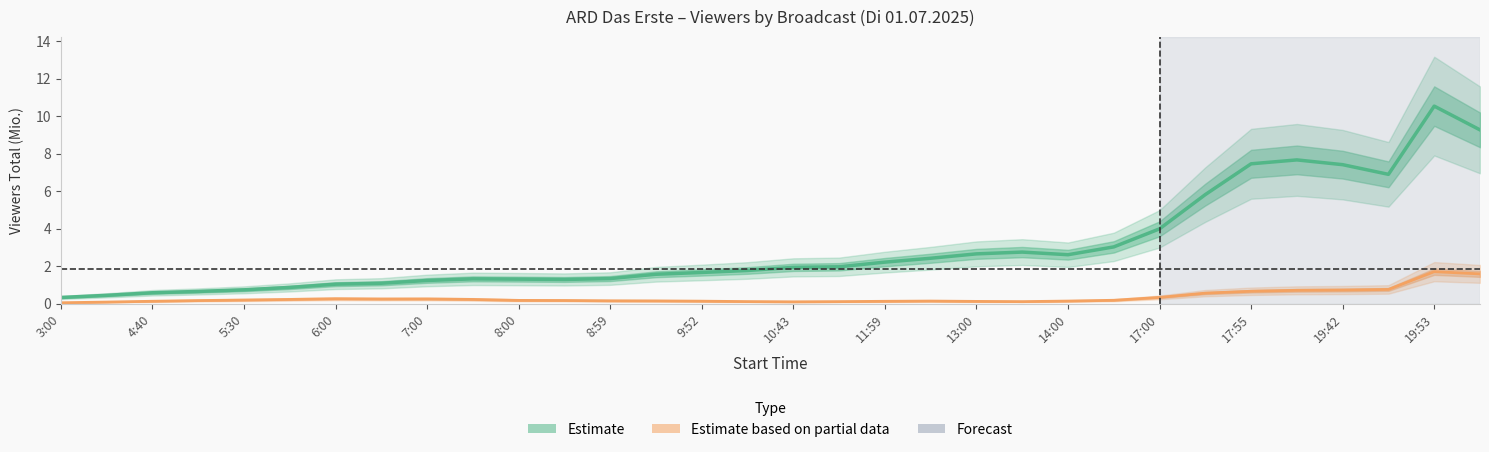

True or false: Estimate (center) and Partial data (center) cross at least once.

False